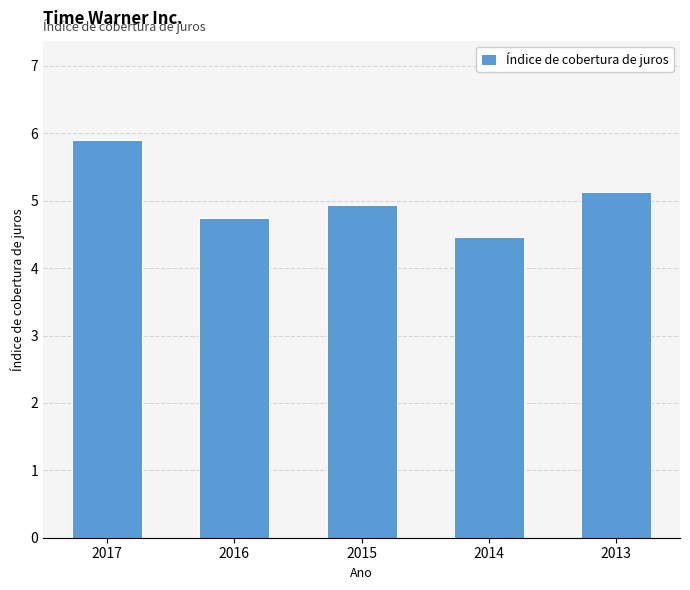

List the labels in order of value, smallest first.

2014, 2016, 2015, 2013, 2017